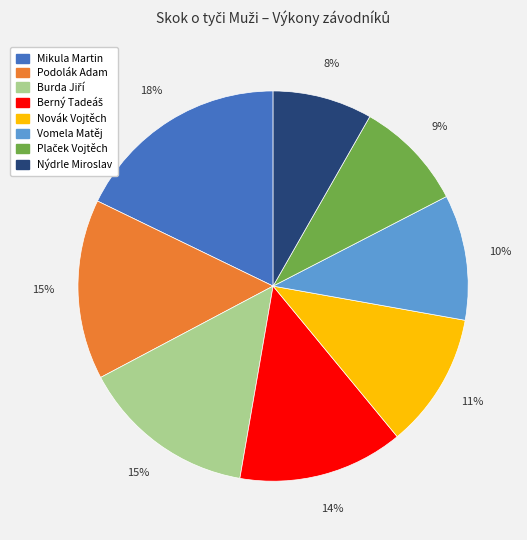

True or false: Podolák Adam accounts for 26% of the total.

False